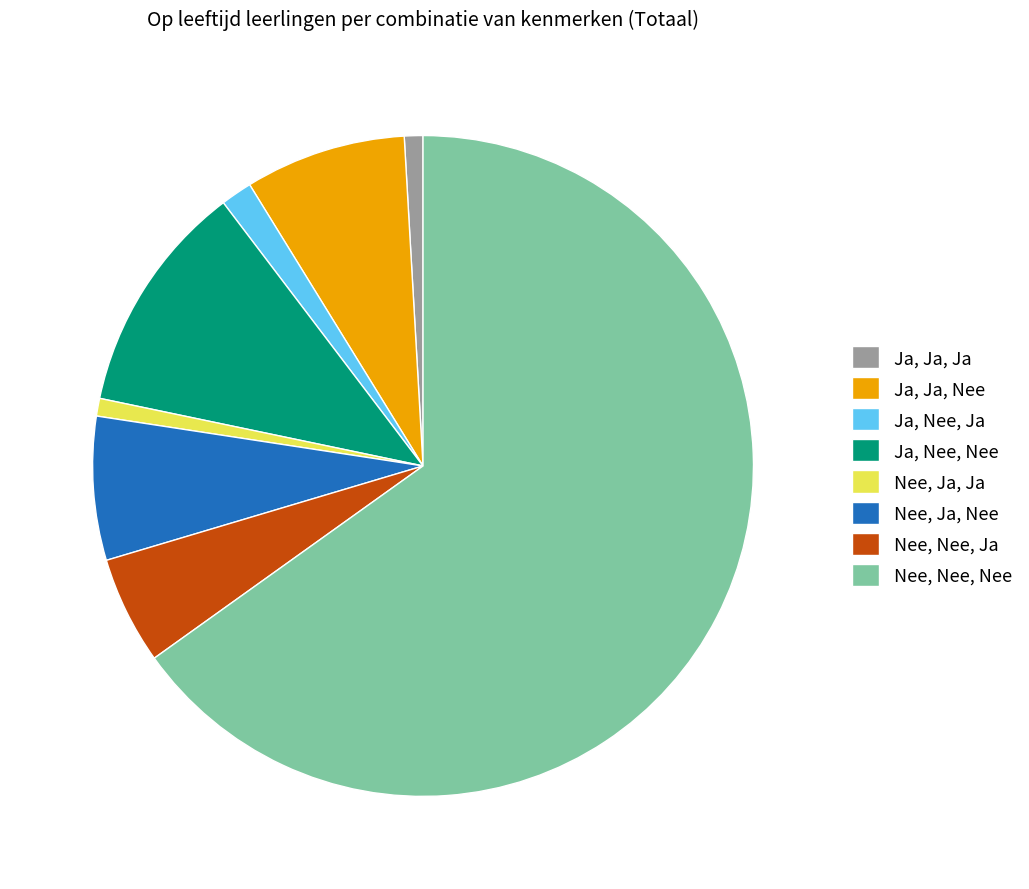

The Nee, Ja, Ja slice represents 7% of the pie. True or false?

False